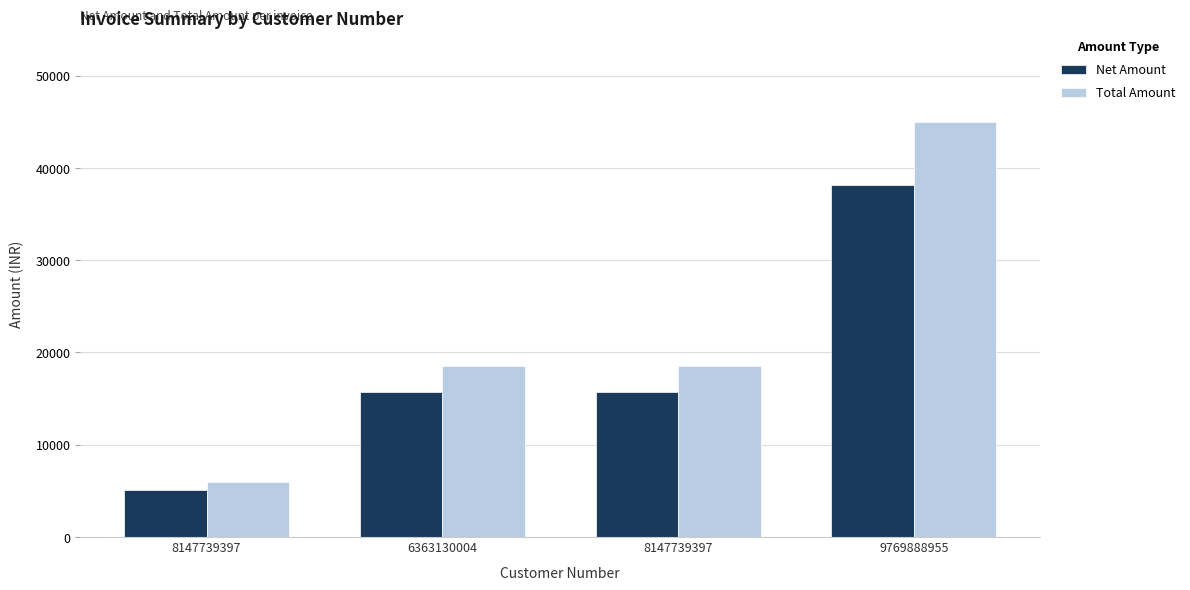

How many values in the Net Amount series are below 15677?

1